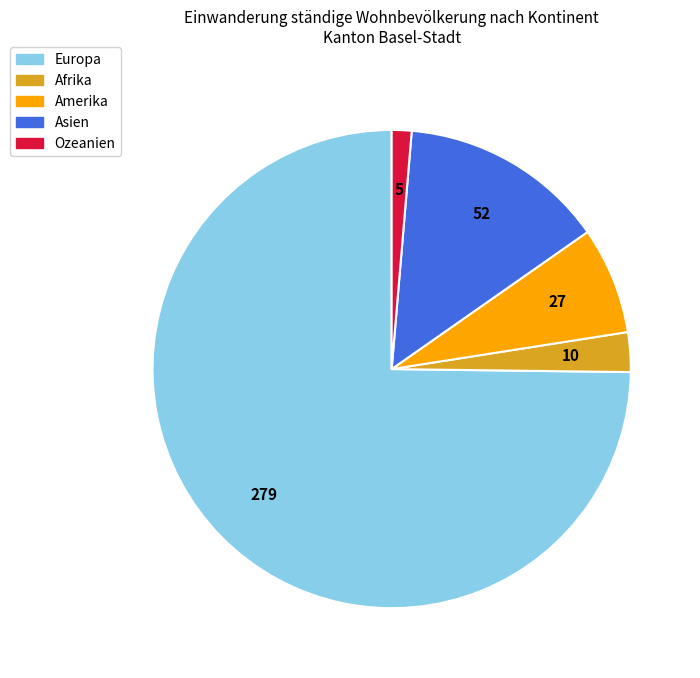

Between Europa and Afrika, which is larger?

Europa